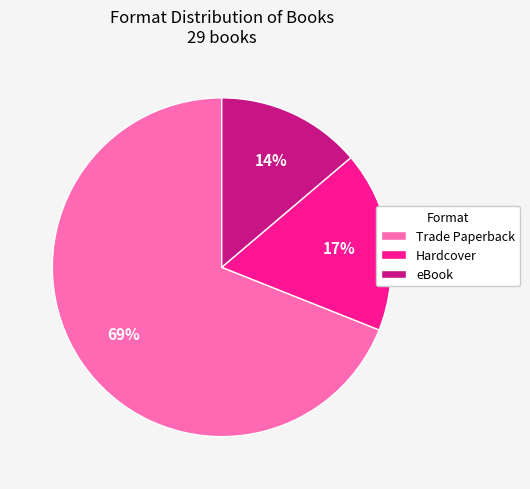

Rank the categories by value from lowest to highest.

eBook, Hardcover, Trade Paperback